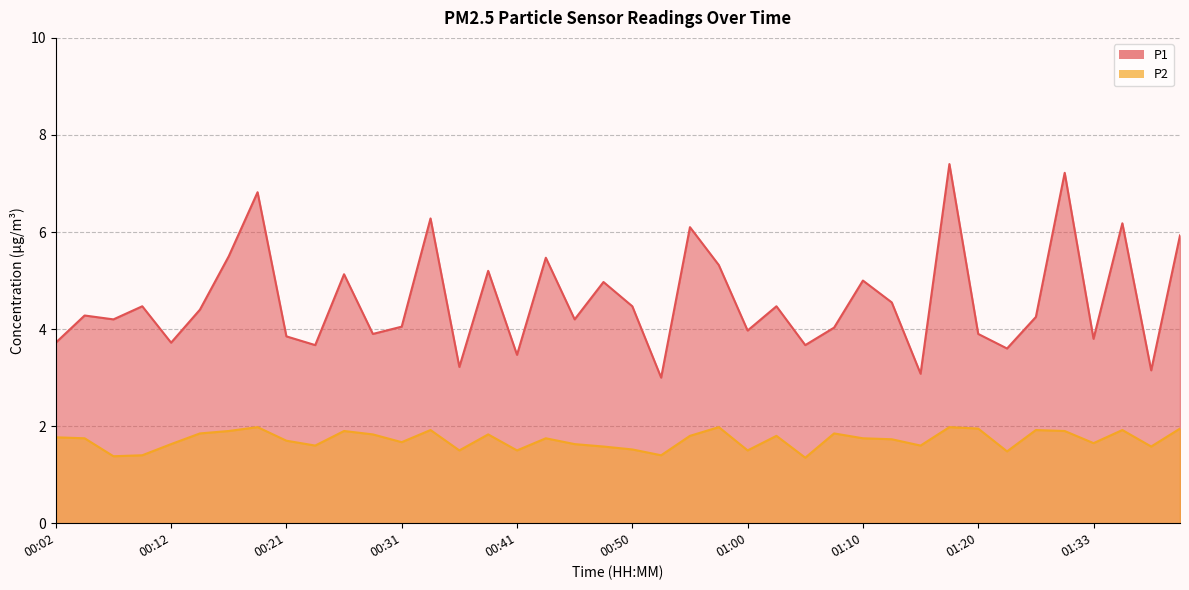

Which category has the lowest value in the P1 series?

00:53